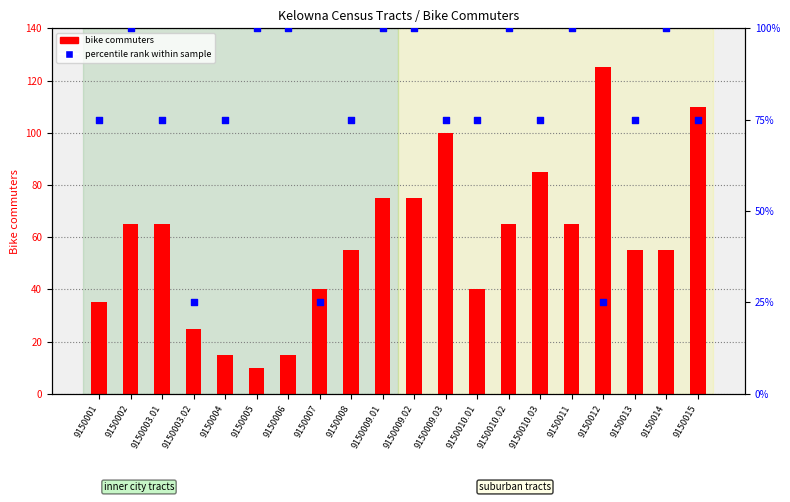

At which category is the sum across all series the highest?

9150009.01